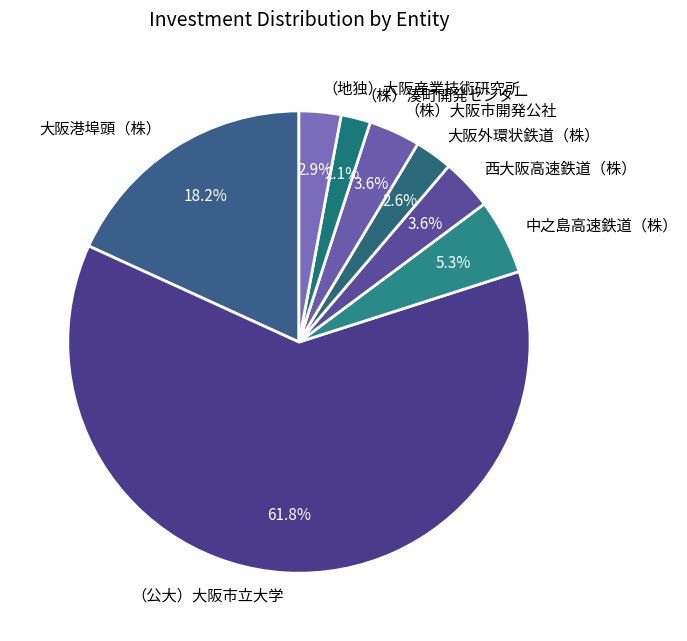

To the nearest percent, what portion does 大阪港埠頭（株） represent?

18%